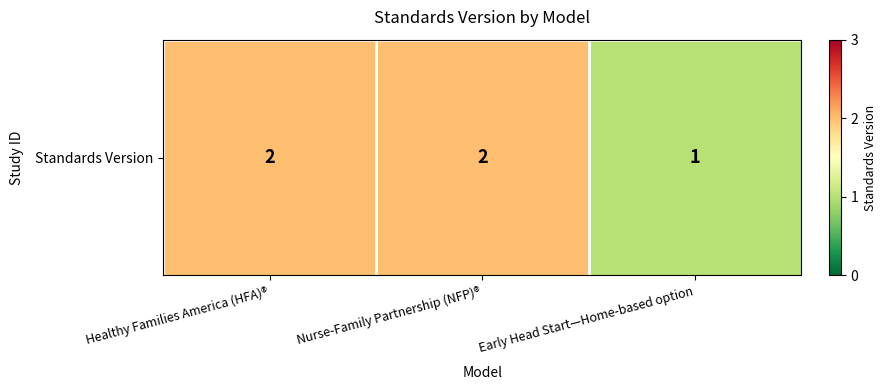

The value at Nurse-Family Partnership (NFP)® is 2. True or false?

True